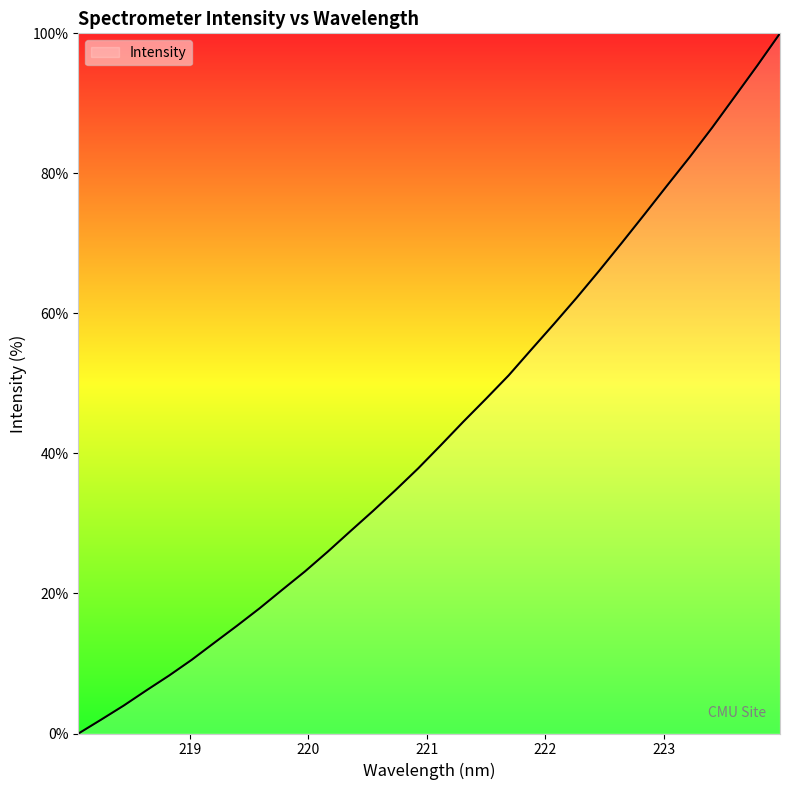

What is the difference between the maximum and minimum values?

100.0